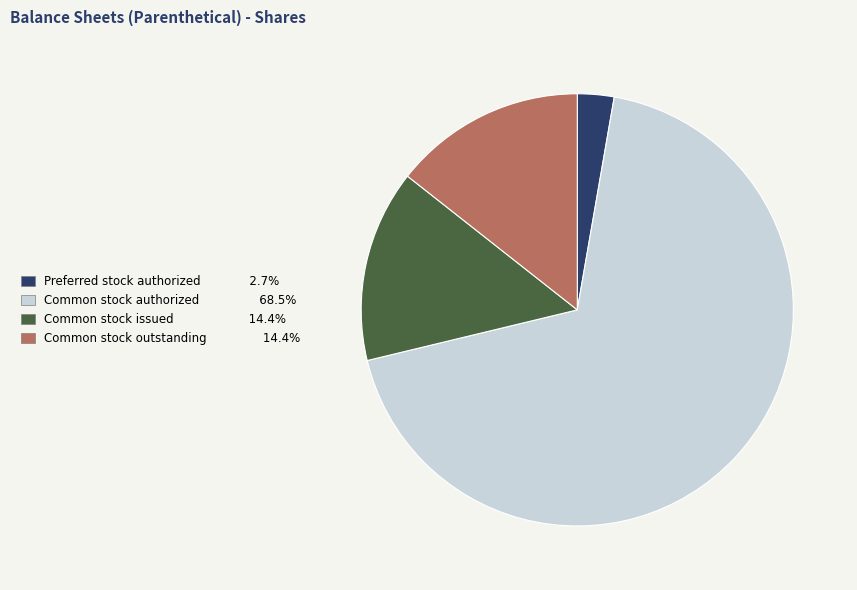

Is there any slice that represents more than half of the pie?

Yes